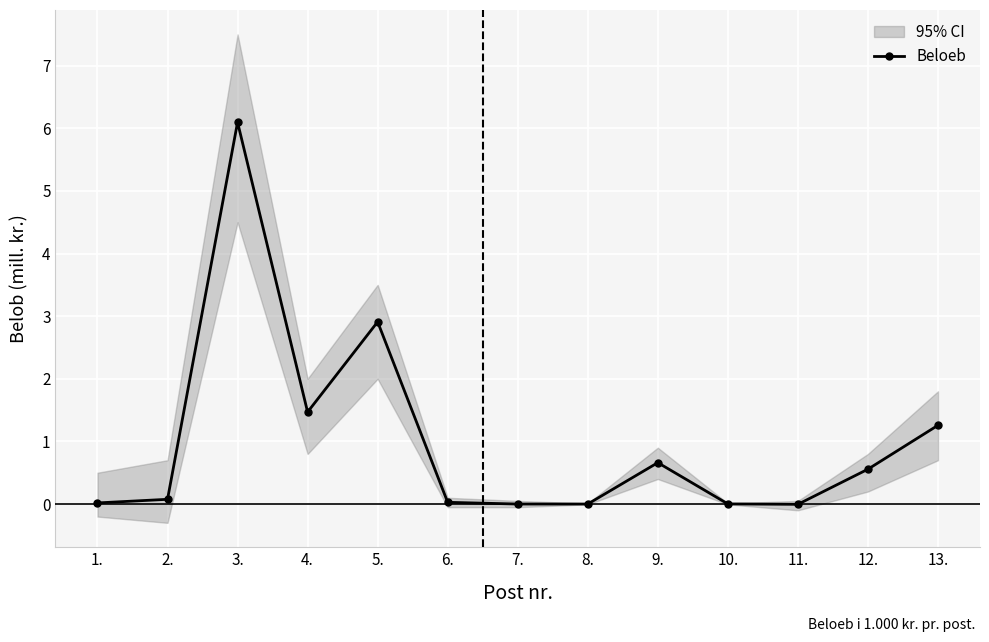

How many interior local valleys (lower than both neighbors) does the data have?

3